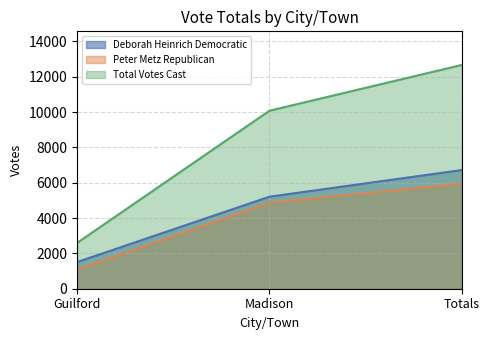

The value of Total Votes Cast at Totals is 12668. True or false?

True